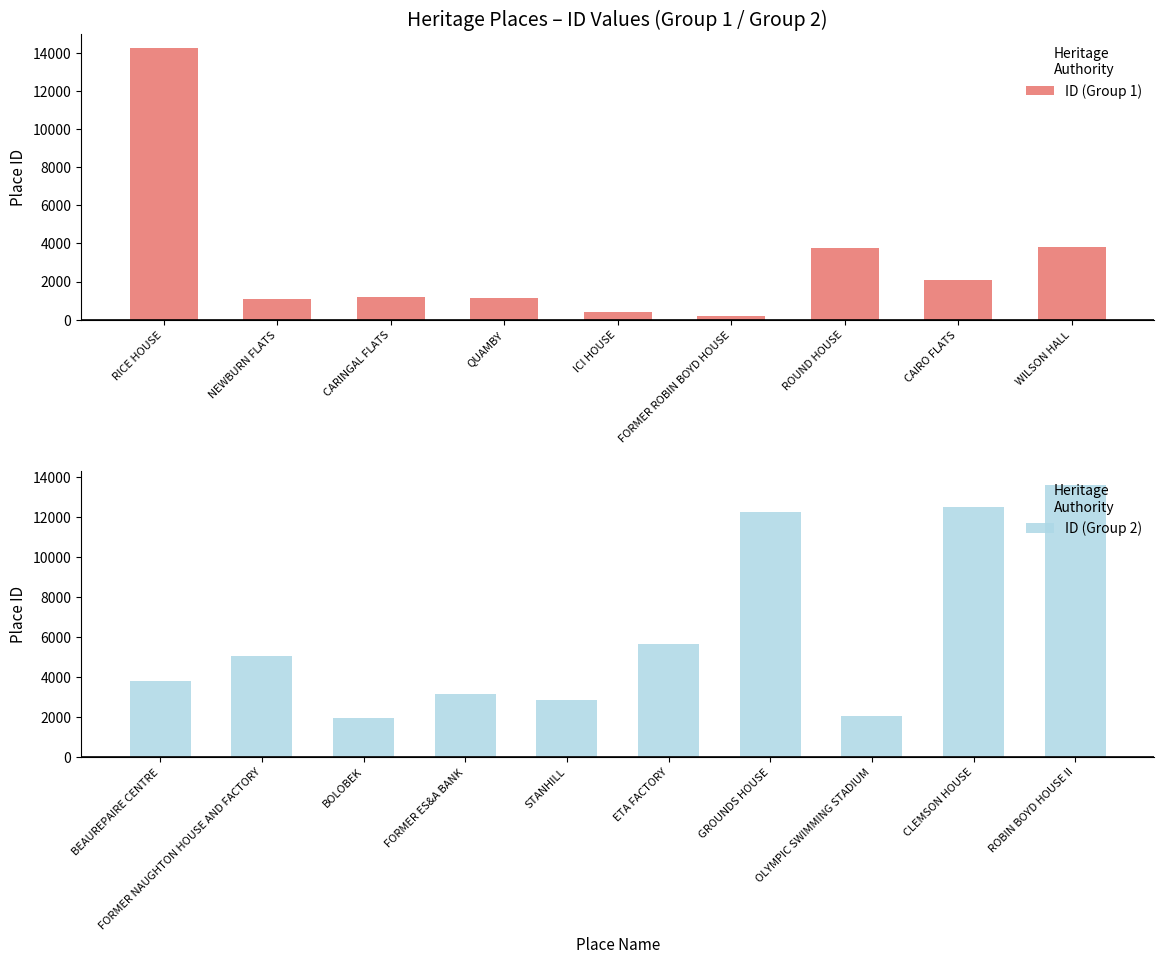

Reading right to left, list all the values displayed in this chart.

ROBIN BOYD HOUSE II=13584	CLEMSON HOUSE=12475	OLYMPIC SWIMMING STADIUM=2038	GROUNDS HOUSE=12238	ETA FACTORY=5623	STANHILL=2834	FORMER ES&A BANK=3133	BOLOBEK=1970	FORMER NAUGHTON HOUSE AND FACTORY=5066	BEAUREPAIRE CENTRE=3805	WILSON HALL=3804	CAIRO FLATS=2093	ROUND HOUSE=3742	FORMER ROBIN BOYD HOUSE=191	ICI HOUSE=391	QUAMBY=1160	CARINGAL FLATS=1168	NEWBURN FLATS=1062	RICE HOUSE=14272